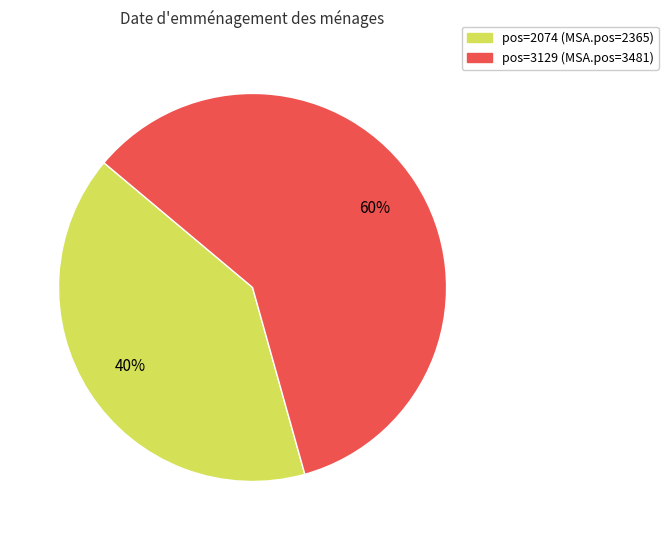

To the nearest percent, what is the average slice percentage?

50%